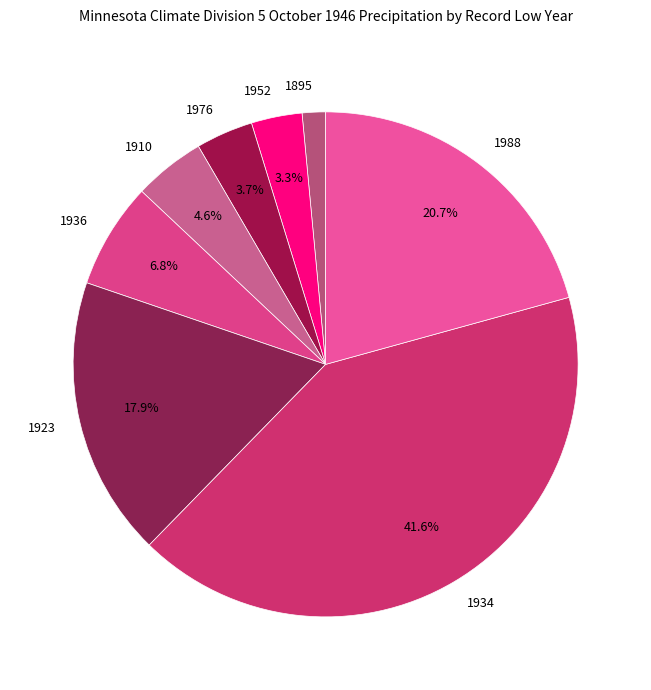

Does 1910 represent more than half of the total?

No